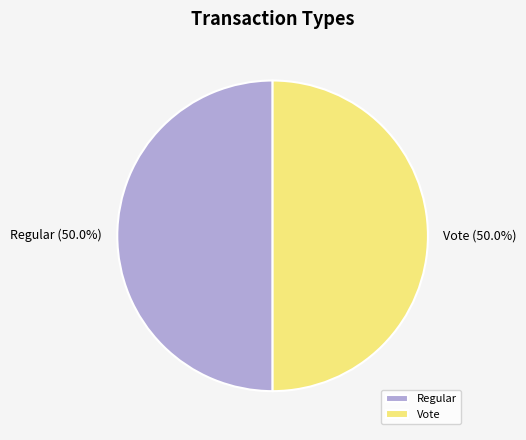

Is the sum of Vote and Regular greater than half?

Yes